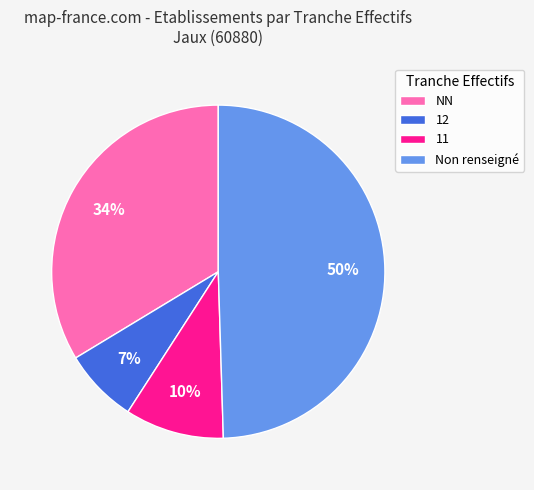

To the nearest percent, what percentage of the pie is 12?

7%